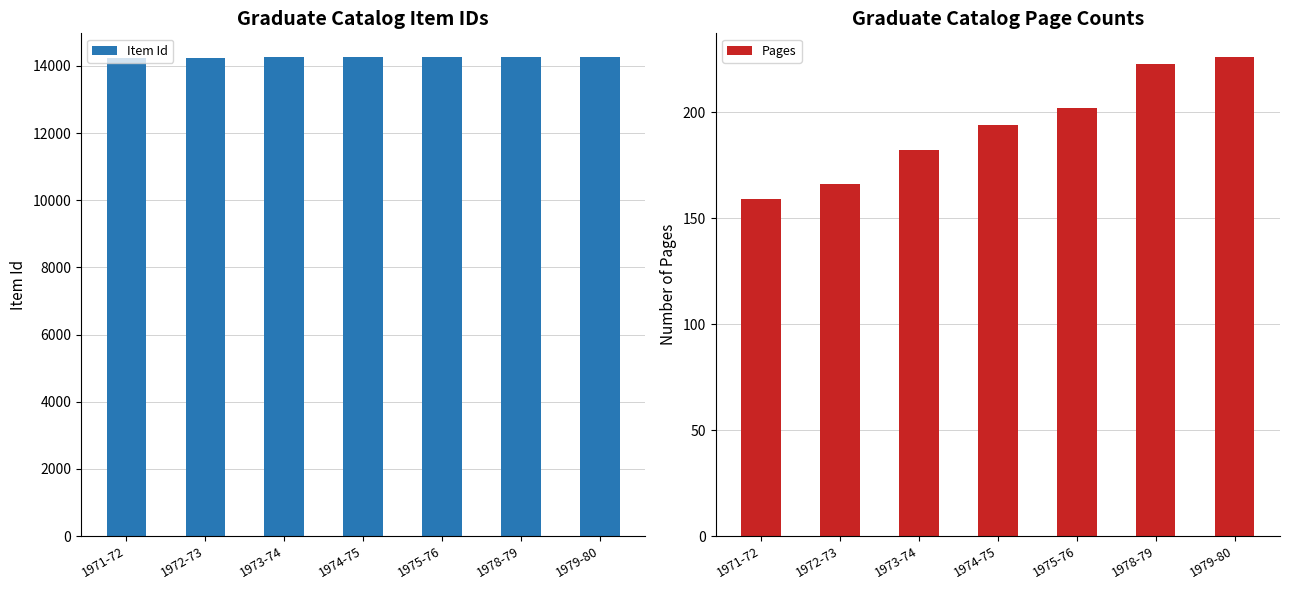

What is the label of the 4th bar from the right?

1974-75